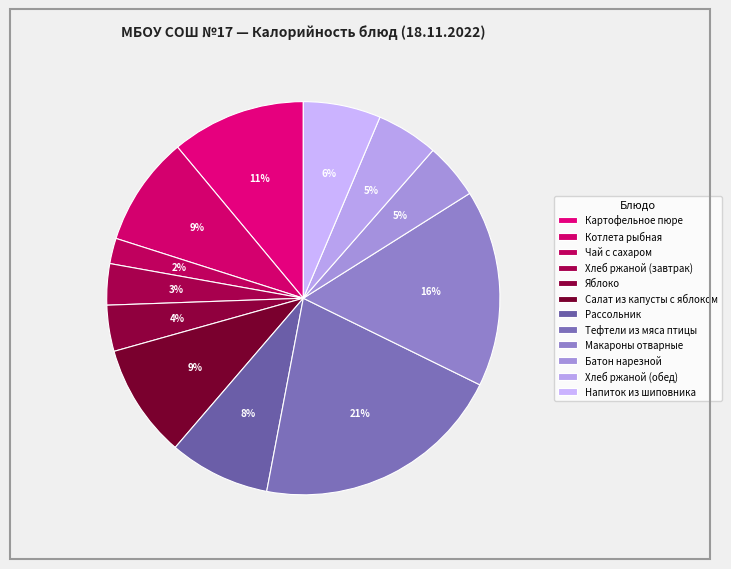

Does Картофельное пюре represent more than half of the total?

No